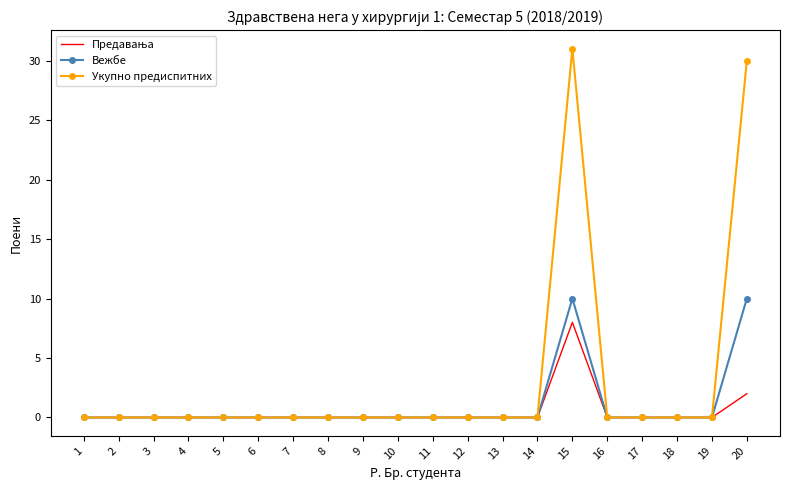

What is the maximum value shown in the chart?

31